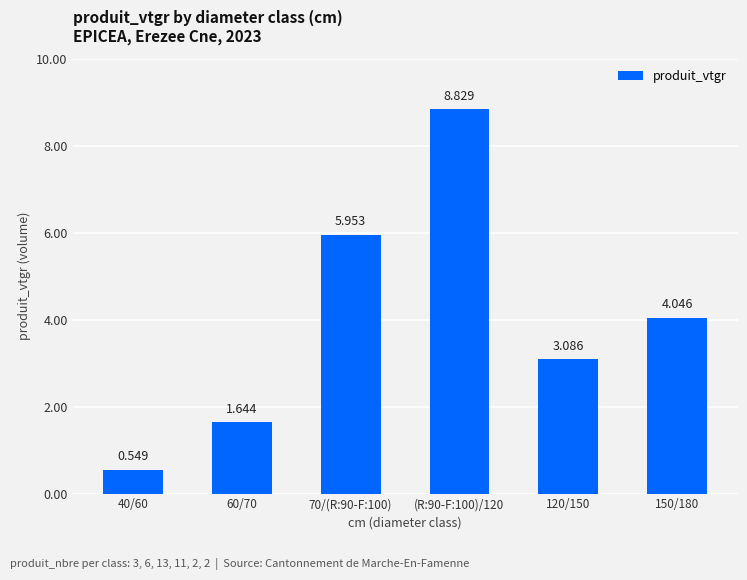

Reading right to left, list all the values displayed in this chart.

150/180=4.0	120/150=3.1	(R:90-F:100)/120=8.8	70/(R:90-F:100)=6.0	60/70=1.6	40/60=0.5